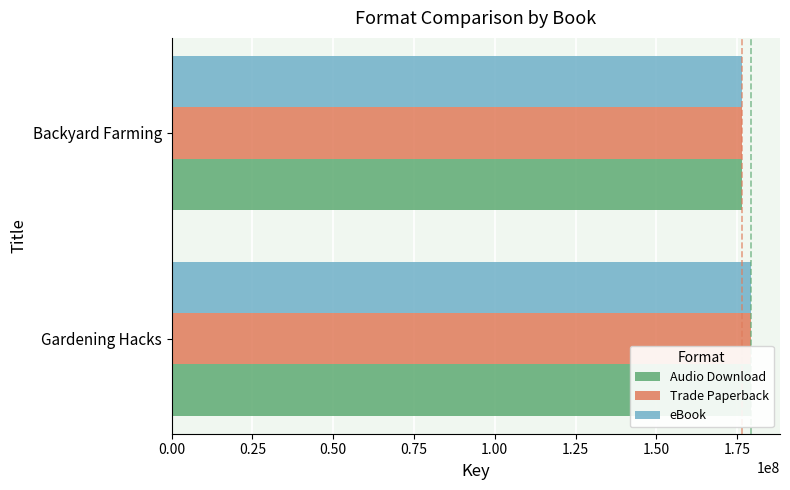

Is the value of eBook at 0.25 greater than the value of Trade Paperback at 0.00?

No